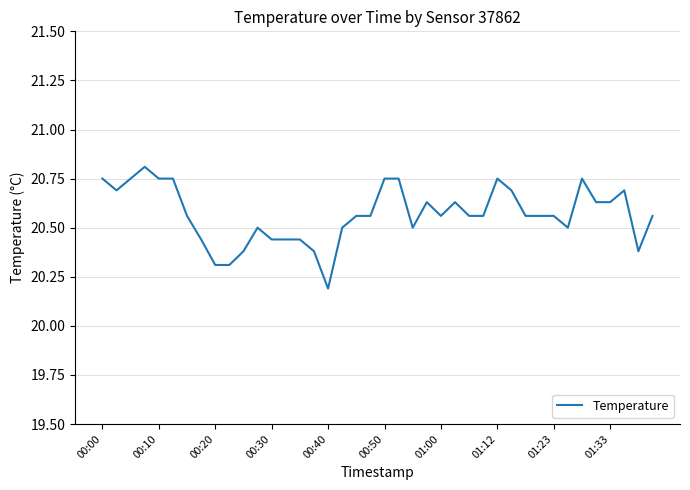

What is the minimum value shown in the chart?

20.2